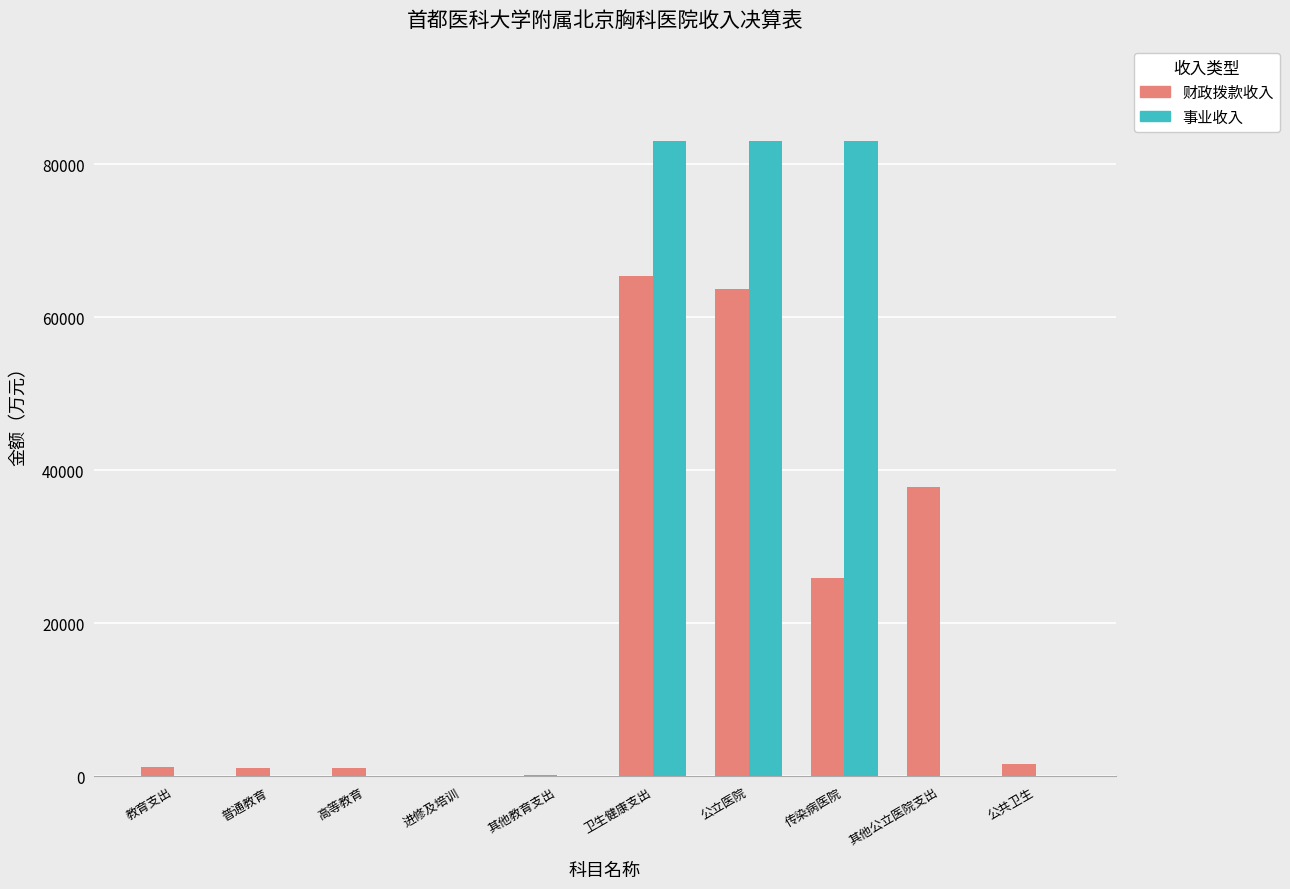

Where is 财政拨款收入 nearest to the value 32665?

其他公立医院支出